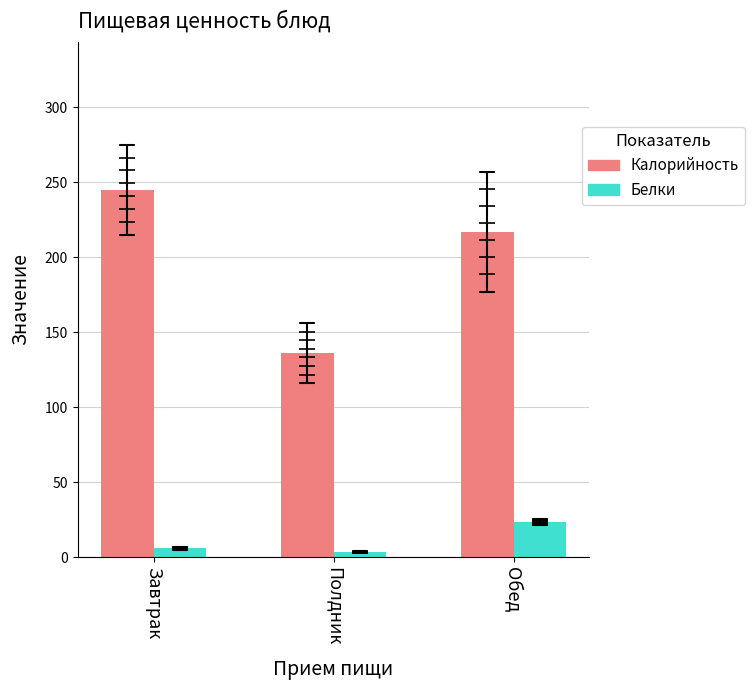

Rank the series at Завтрак from highest to lowest value.

Калорийность, Белки